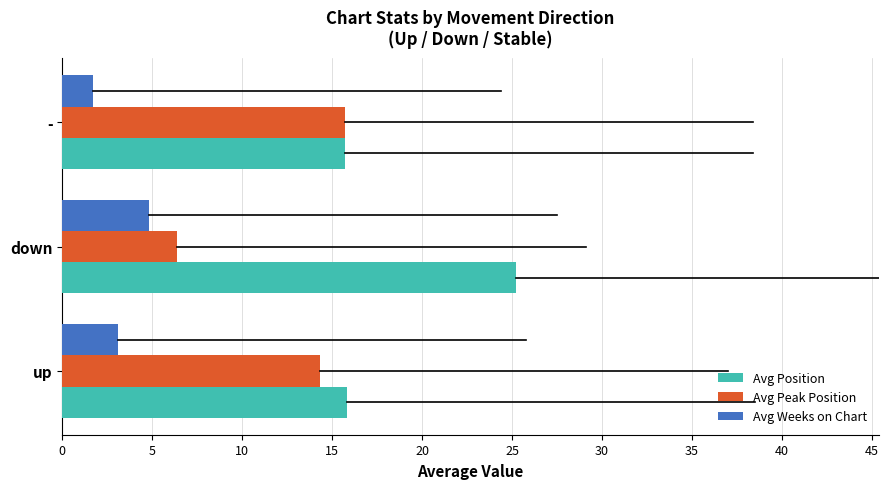

Which category has the lowest value across all series?

-